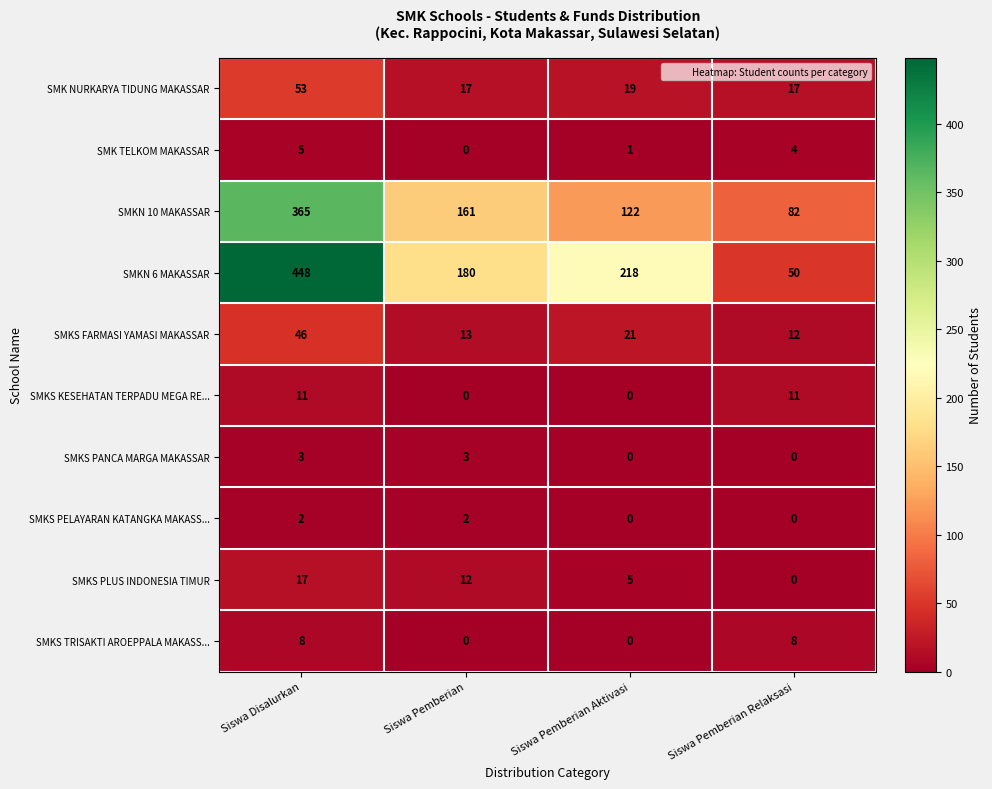

Count the SMKS KESEHATAN TERPADU MEGA RE... values in the range 0 to 11.

4